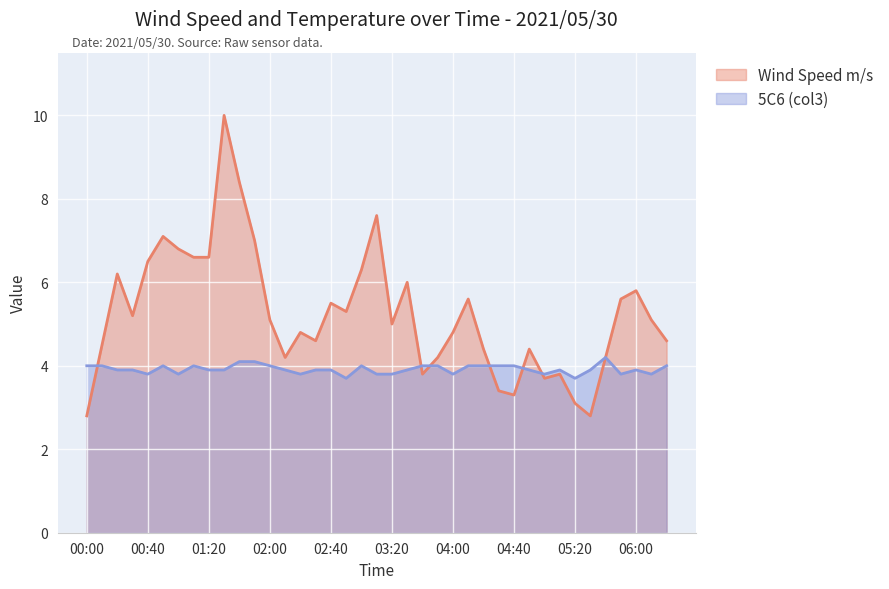

Which series has the largest range (max minus min)?

Wind Speed m/s